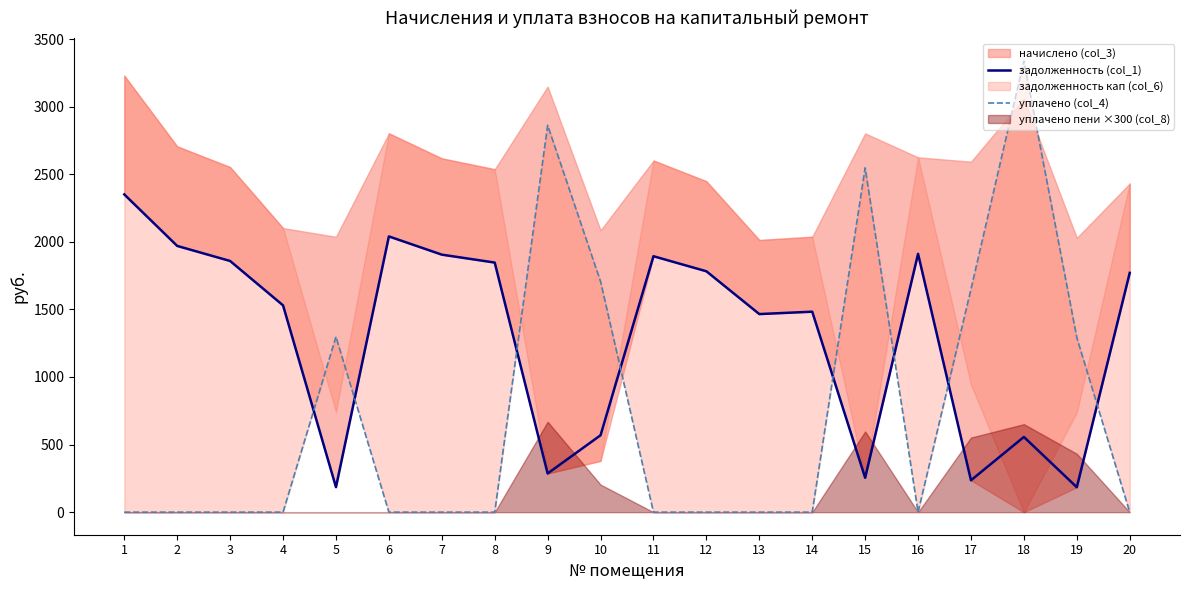

How many data points in задолженность (col_1) are above 1770?

10